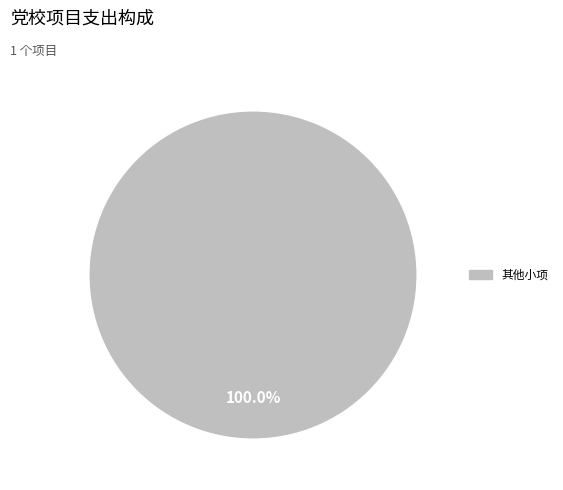

Does any single category account for the majority?

Yes